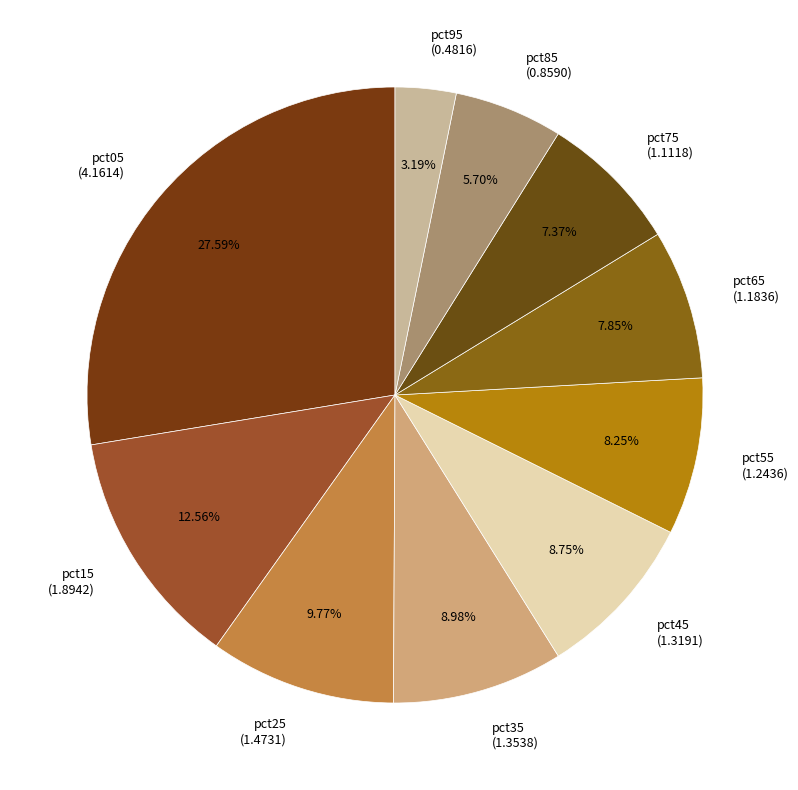

What percentage do pct95 and pct45 together represent?

11.9%